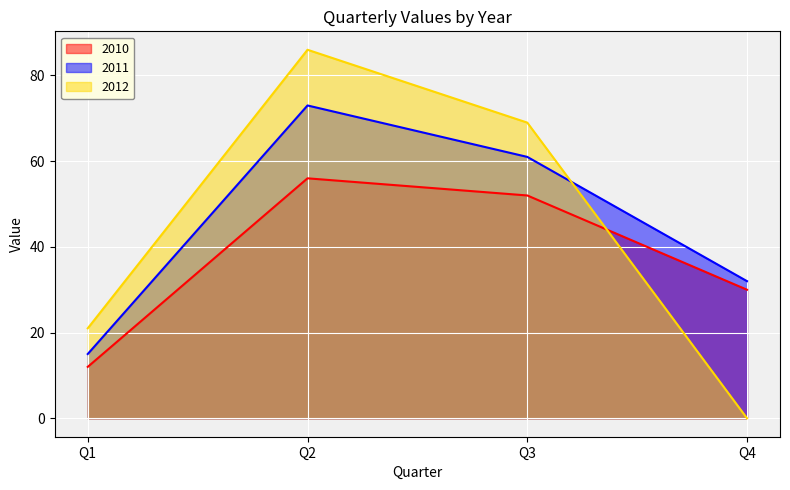

Which series ends up on top after the final intersection of 2010 and 2012?

2010